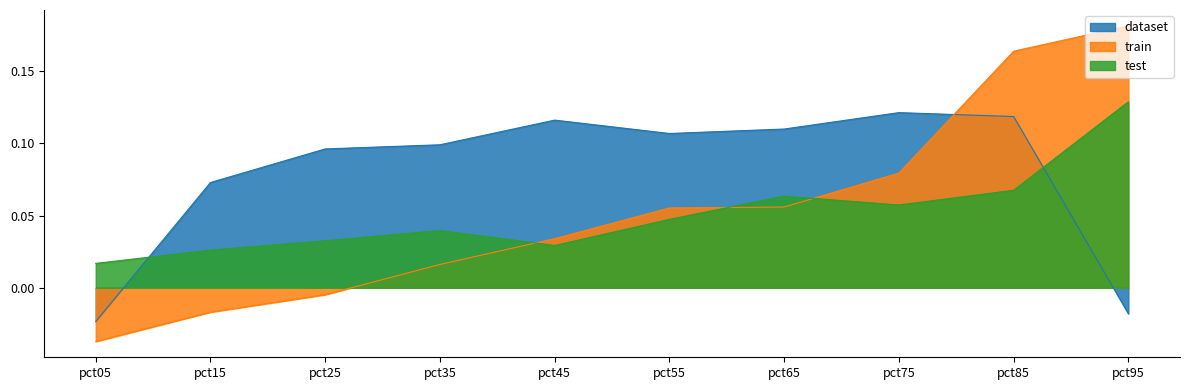

Reading left to right, list all the values displayed in this chart.

dataset: pct05=-0.0	pct15=0.1	pct25=0.1	pct35=0.1	pct45=0.1	pct55=0.1	pct65=0.1	pct75=0.1	pct85=0.1	pct95=-0.0
train: pct05=-0.0	pct15=-0.0	pct25=-0.0	pct35=0.0	pct45=0.0	pct55=0.1	pct65=0.1	pct75=0.1	pct85=0.2	pct95=0.2
test: pct05=0.0	pct15=0.0	pct25=0.0	pct35=0.0	pct45=0.0	pct55=0.0	pct65=0.1	pct75=0.1	pct85=0.1	pct95=0.1